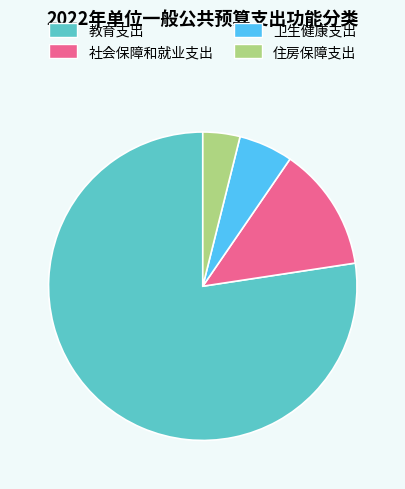

What is the ratio of the value at 卫生健康支出 to the value at 住房保障支出?

1.5